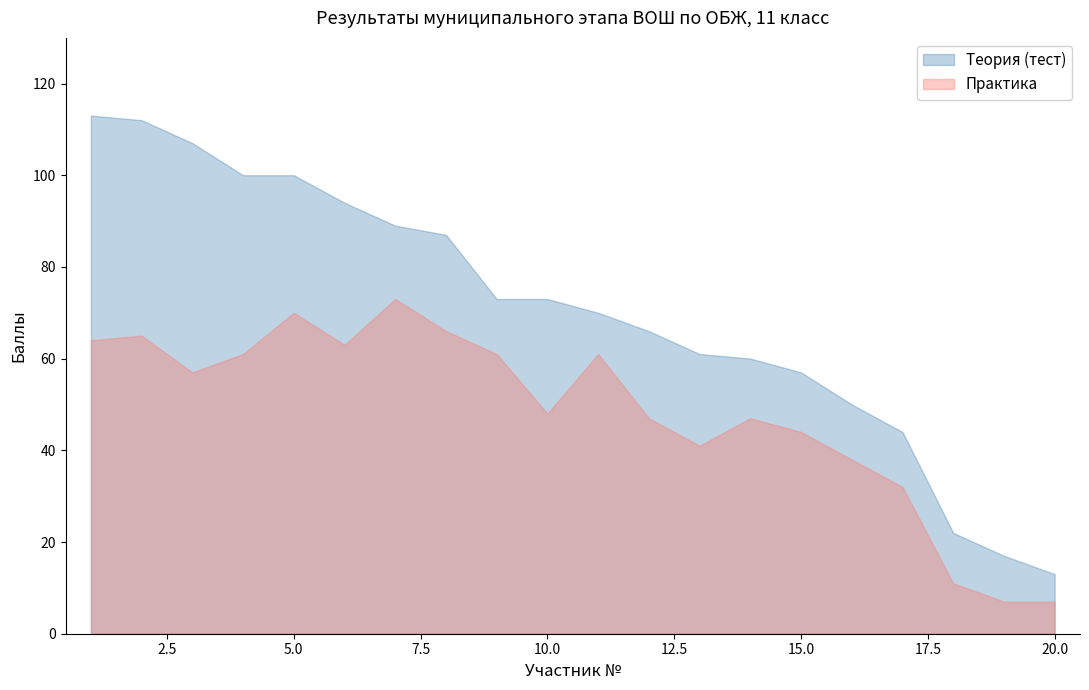

What is the sum of all Теория (тест) values?

1408